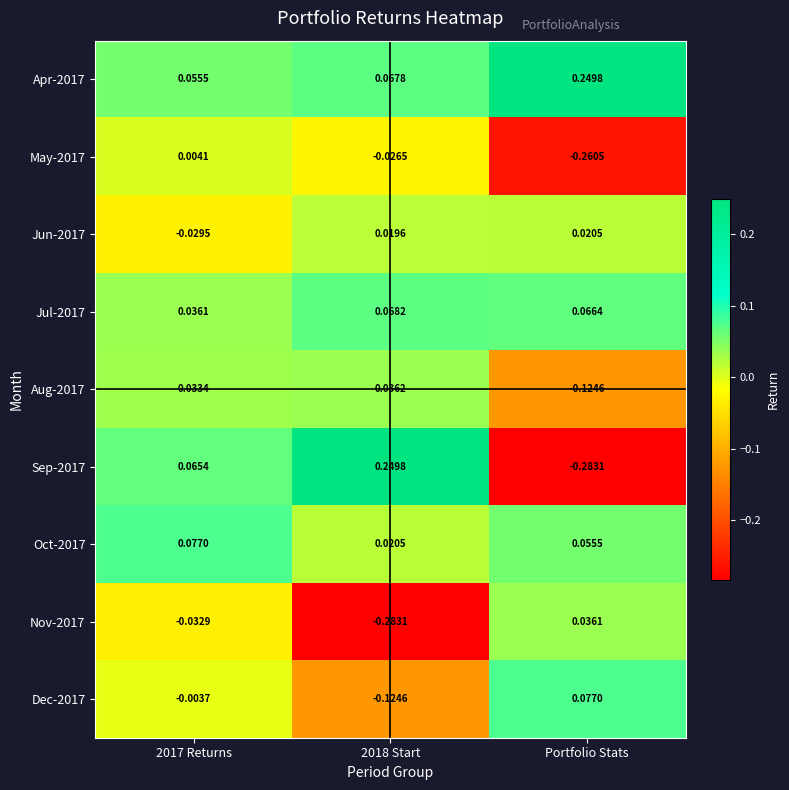

At which label does Nov-2017 first exceed 0?

Portfolio Stats